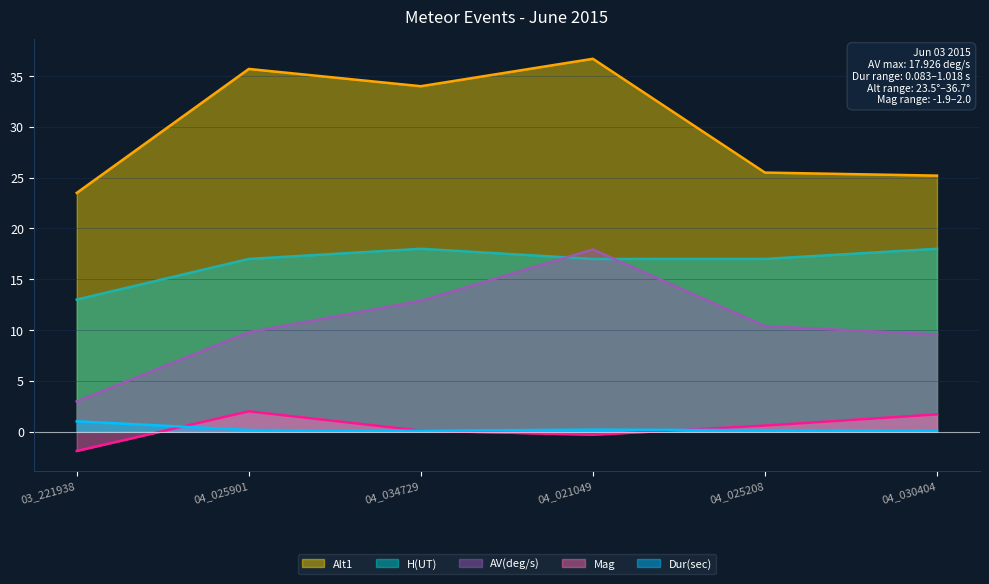

What is the maximum value shown in the chart?

36.7